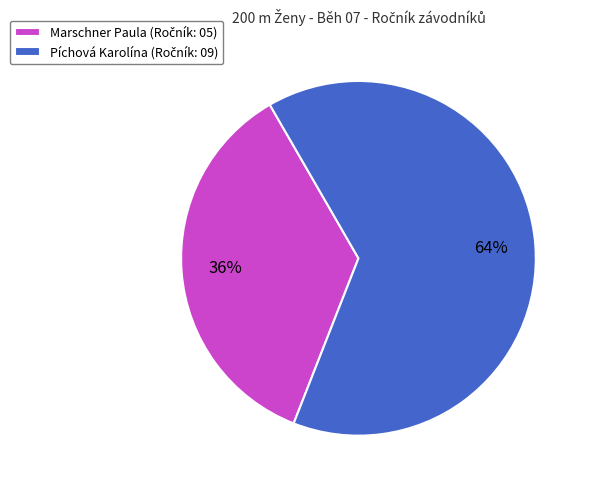

To the nearest percent, what is the average slice percentage?

50%